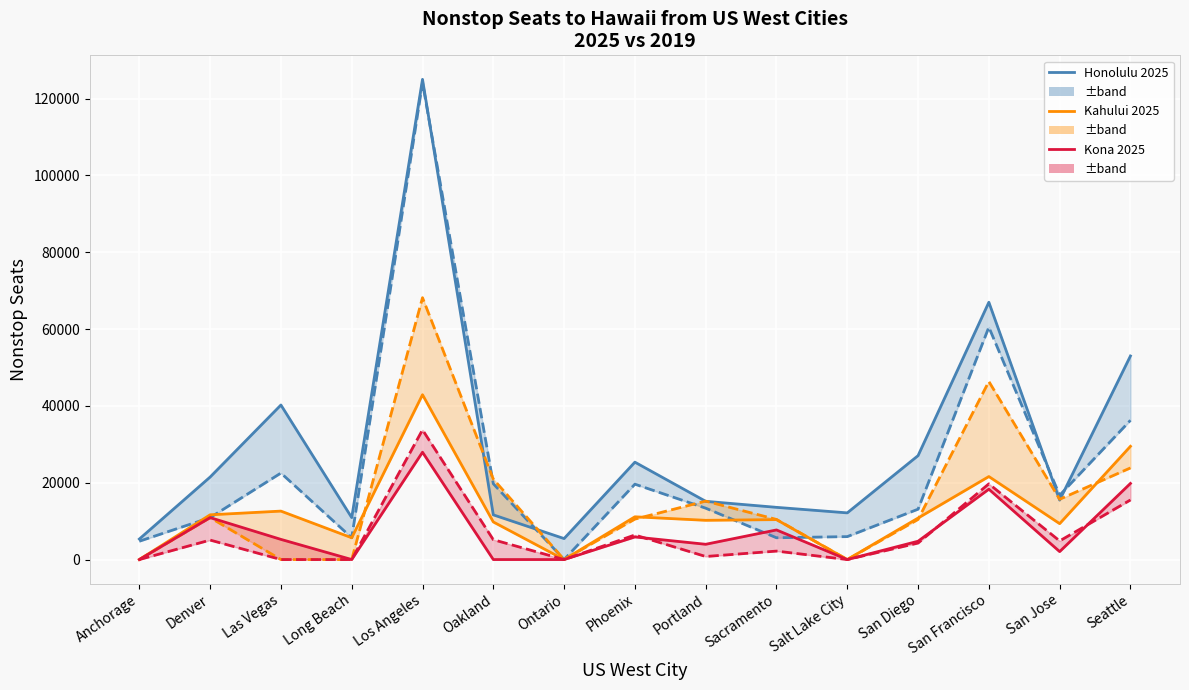

Which series has the widest spread of values?

Honolulu 2019